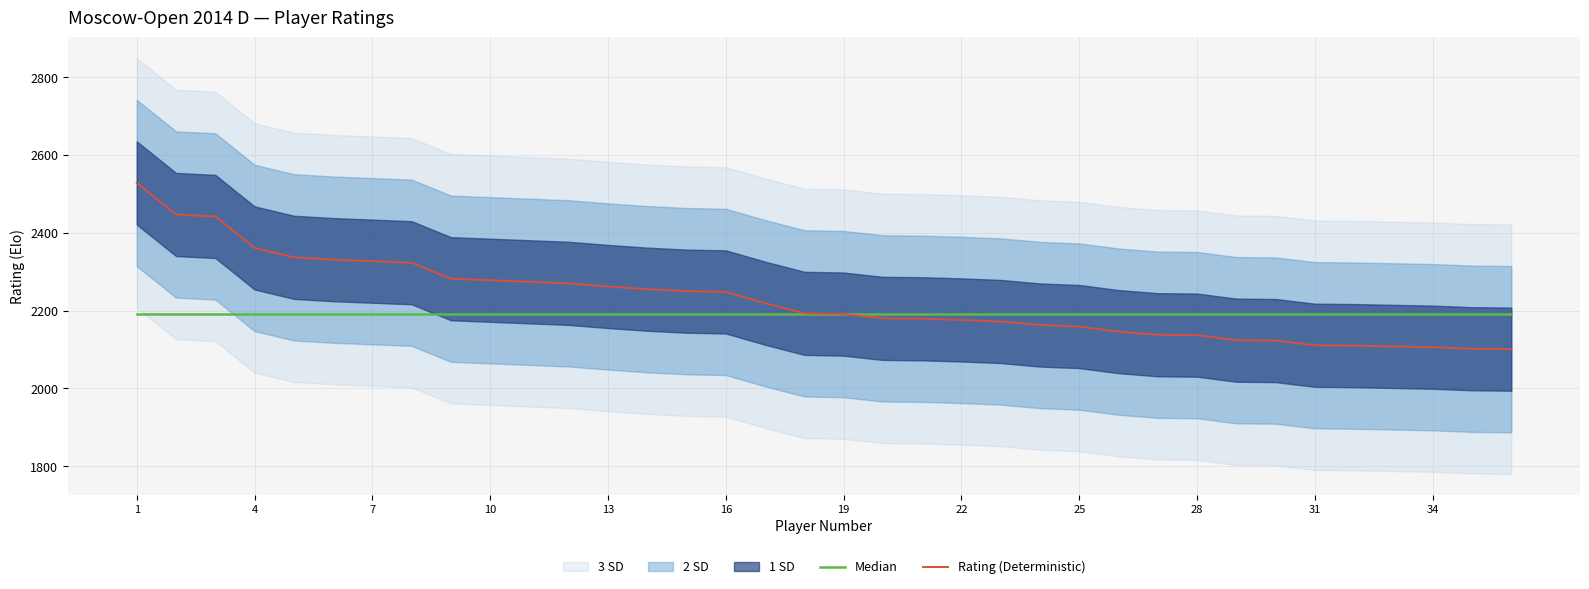

What is the difference between the maximum and minimum values in the Rating (Deterministic) series?

427